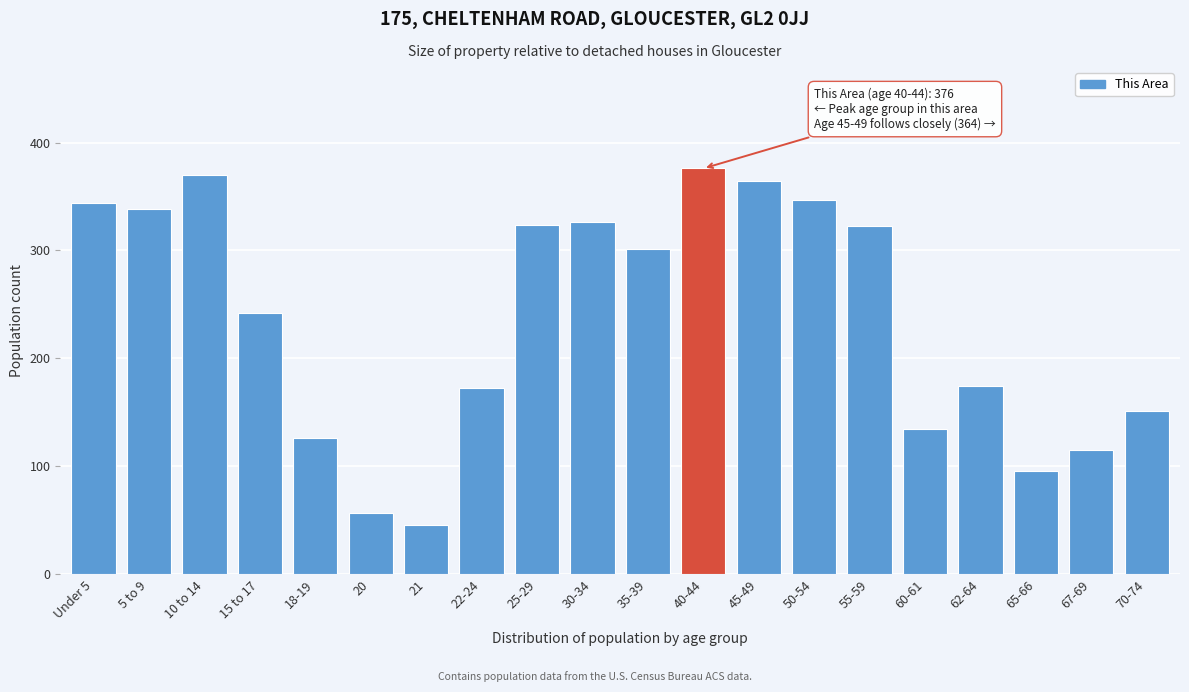

What is the value of the 2nd bar from the left?

338